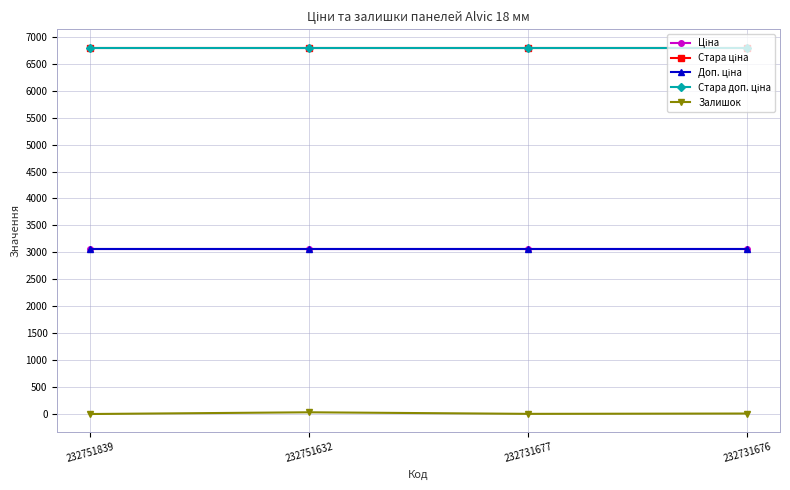

Does the chart have visible grid lines?

Yes